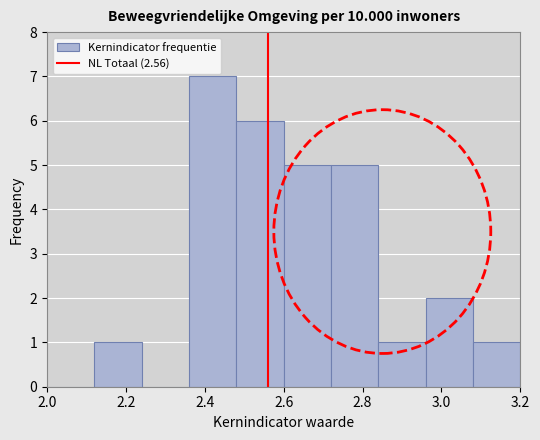

Reading left to right, transcribe this chart: for each bar, give the range it covers on the x-axis and its height. The values are not printed on the chart, so give them approximately, as read against the axis.

2.00 to 2.12: 0
2.12 to 2.24: 1
2.24 to 2.36: 0
2.36 to 2.48: 7
2.48 to 2.60: 6
2.60 to 2.72: 5
2.72 to 2.84: 5
2.84 to 2.96: 1
2.96 to 3.08: 2
3.08 to 3.20: 1